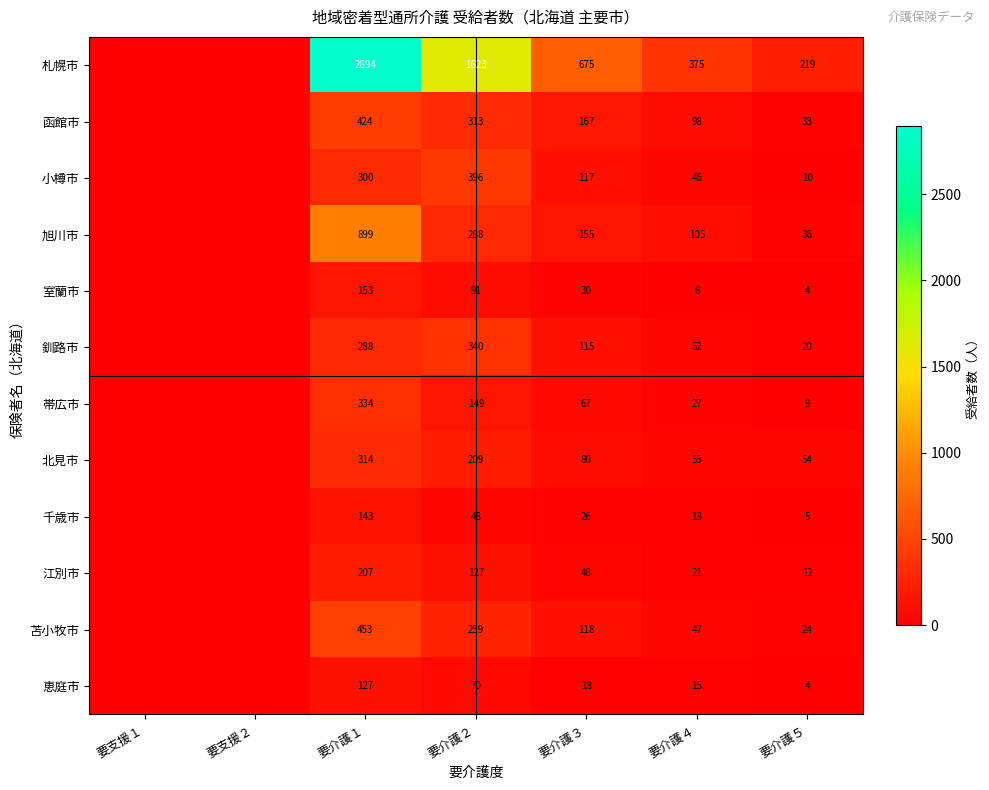

At how many categories does at least one series exceed 1069?

2